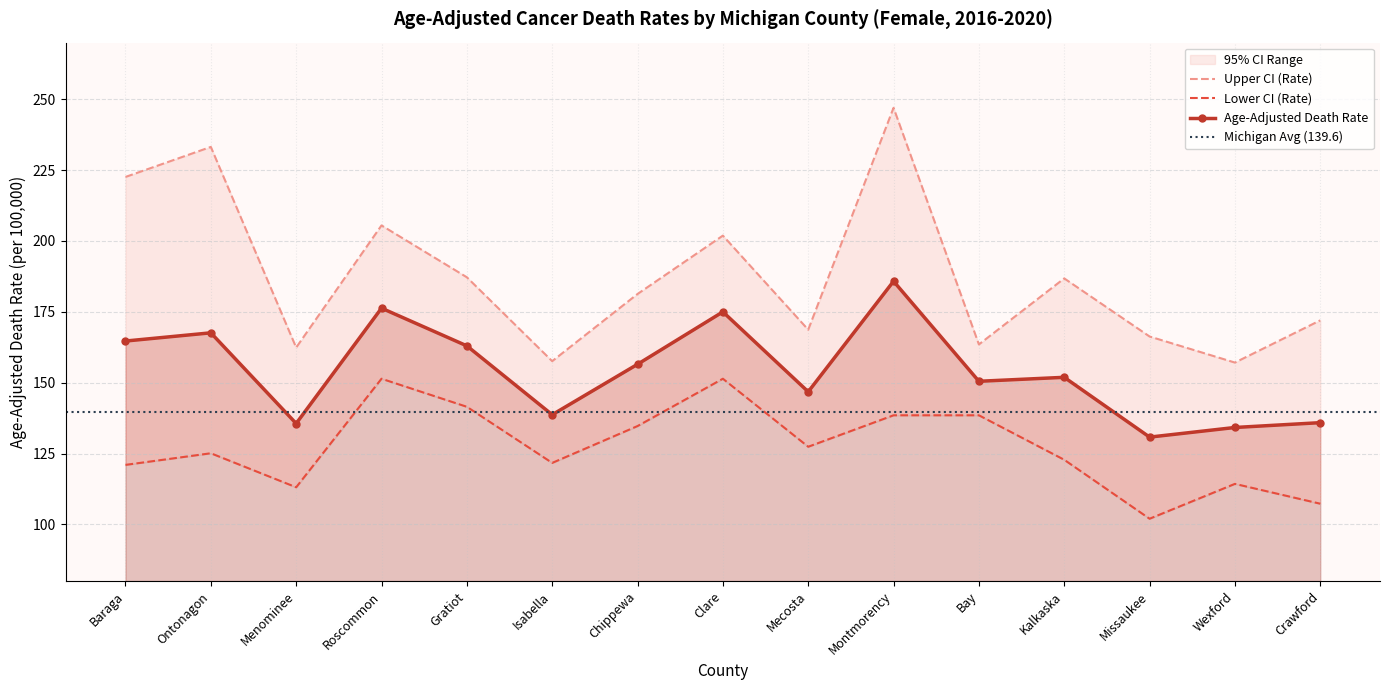

Reading left to right, transcribe all the data shown in this chart.

Age-Adjusted Death Rate: Baraga=164.7	Ontonagon=167.6	Menominee=135.6	Roscommon=176.3	Gratiot=163.0	Isabella=138.7	Chippewa=156.5	Clare=175.0	Mecosta=146.8	Montmorency=185.8	Bay=150.5	Kalkaska=151.9	Missaukee=130.8	Wexford=134.2	Crawford=135.9
Lower CI (Rate): Baraga=121.0	Ontonagon=125.1	Menominee=113.1	Roscommon=151.4	Gratiot=141.5	Isabella=121.7	Chippewa=134.7	Clare=151.4	Mecosta=127.4	Montmorency=138.5	Bay=138.5	Kalkaska=122.8	Missaukee=102.0	Wexford=114.3	Crawford=107.3
Upper CI (Rate): Baraga=222.6	Ontonagon=233.2	Menominee=162.4	Roscommon=205.5	Gratiot=187.2	Isabella=157.6	Chippewa=181.3	Clare=201.9	Mecosta=168.7	Montmorency=247.0	Bay=163.5	Kalkaska=186.8	Missaukee=166.3	Wexford=157.1	Crawford=172.0